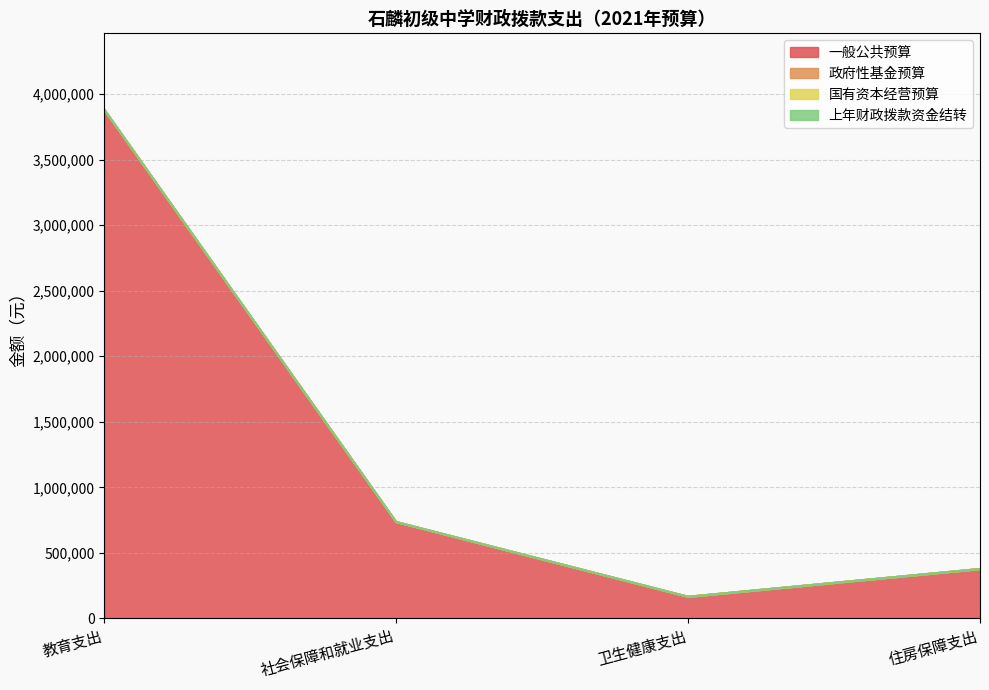

Between 教育支出 and 卫生健康支出, which is larger?

教育支出